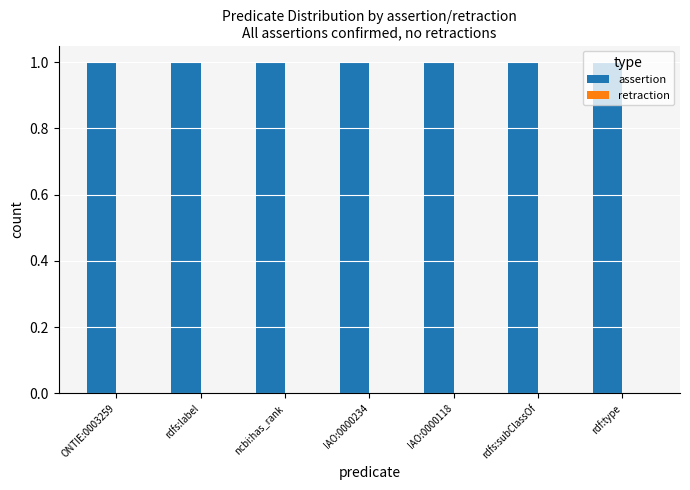

Count the number of categories in the chart.

7